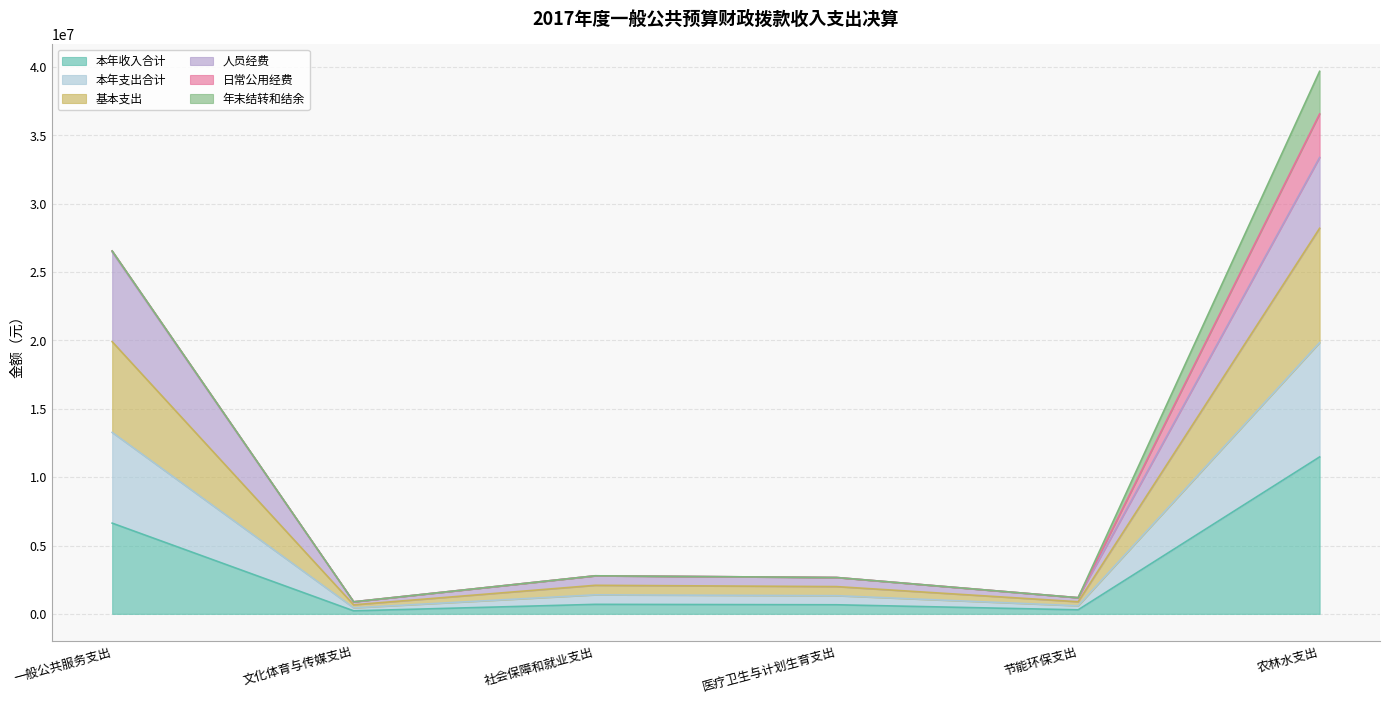

How many data points in 本年收入合计 are above 696067?

2